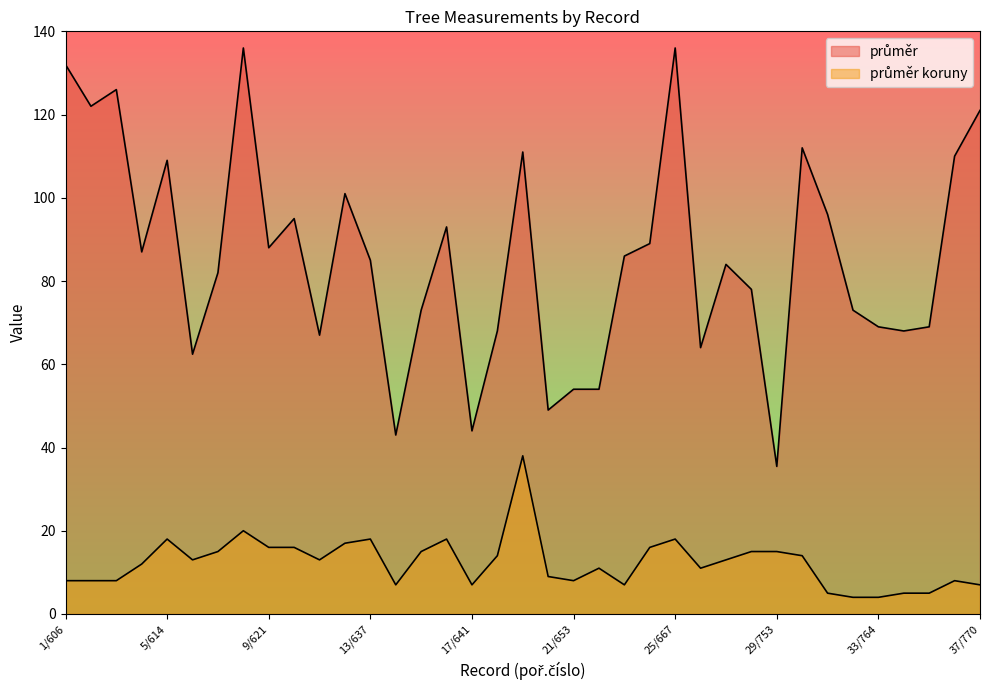

Reading left to right, transcribe all the data shown in this chart.

průměr: 1/606=132.0	2/607=122.0	3/608=126.0	4/613=87.0	5/614=109.0	6/615=62.4	7/619=82.0	8/620=136.0	9/621=88.0	10/622=95.0	11/625=67.0	12/626=101.0	13/637=85.0	14/638=43.0	15/639=73.0	16/640=93.0	17/641=44.0	18/644=68.0	19/651=111.0	20/652=49.0	21/653=54.0	22/655=54.0	23/659=86.0	24/666=89.0	25/667=136.0	26/672=64.0	27/673=84.0	28/679=78.0	29/753=35.5	30/761=112.0	31/762=96.0	32/763=73.0	33/764=69.0	34/766=68.0	35/767=69.0	36/769=110.0	37/770=121.0
průměr koruny: 1/606=8.0	2/607=8.0	3/608=8.0	4/613=12.0	5/614=18.0	6/615=13.0	7/619=15.0	8/620=20.0	9/621=16.0	10/622=16.0	11/625=13.0	12/626=17.0	13/637=18.0	14/638=7.0	15/639=15.0	16/640=18.0	17/641=7.0	18/644=14.0	19/651=38.0	20/652=9.0	21/653=8.0	22/655=11.0	23/659=7.0	24/666=16.0	25/667=18.0	26/672=11.0	27/673=13.0	28/679=15.0	29/753=15.0	30/761=14.0	31/762=5.0	32/763=4.0	33/764=4.0	34/766=5.0	35/767=5.0	36/769=8.0	37/770=7.0